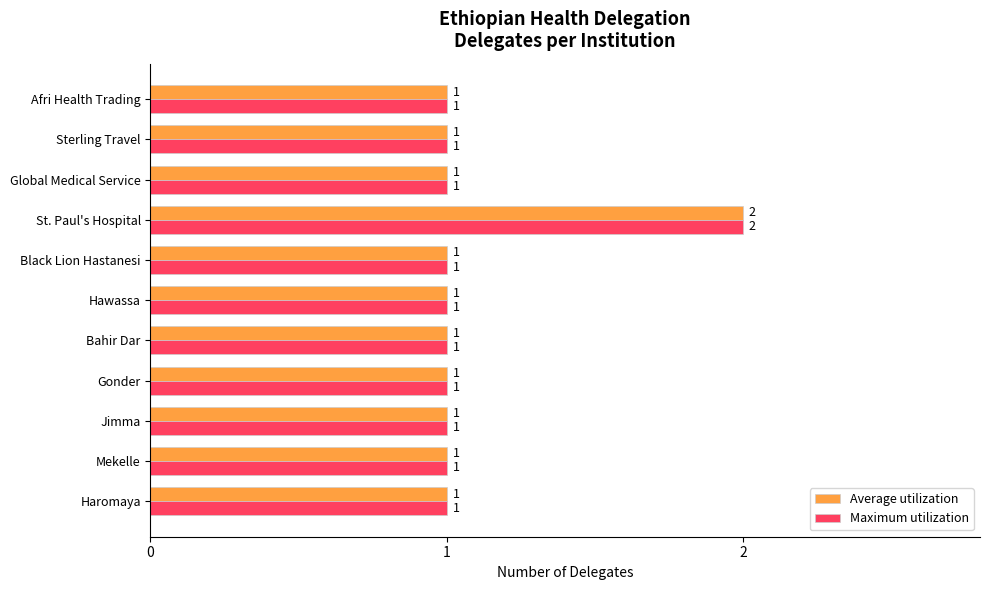

What is the lowest value of the Average utilization series?

1